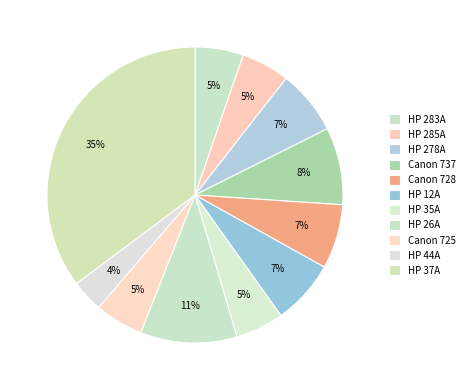

How many slices are in this pie chart?

11